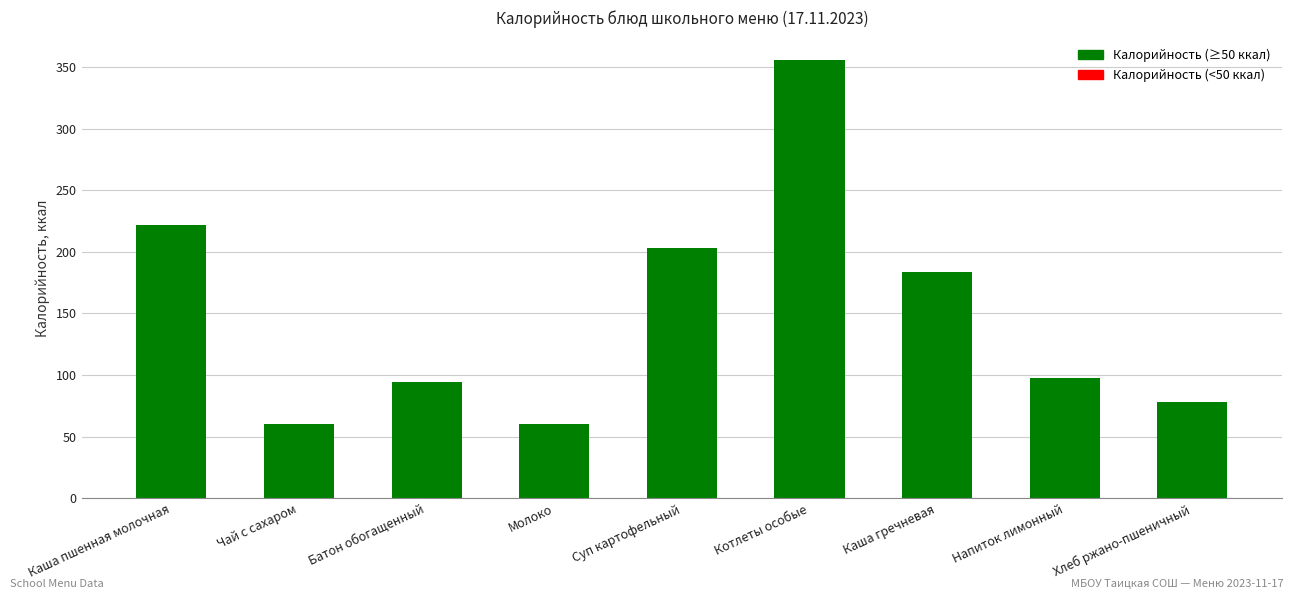

The chart shows a value of 356.0 at Котлеты особые. True or false?

True